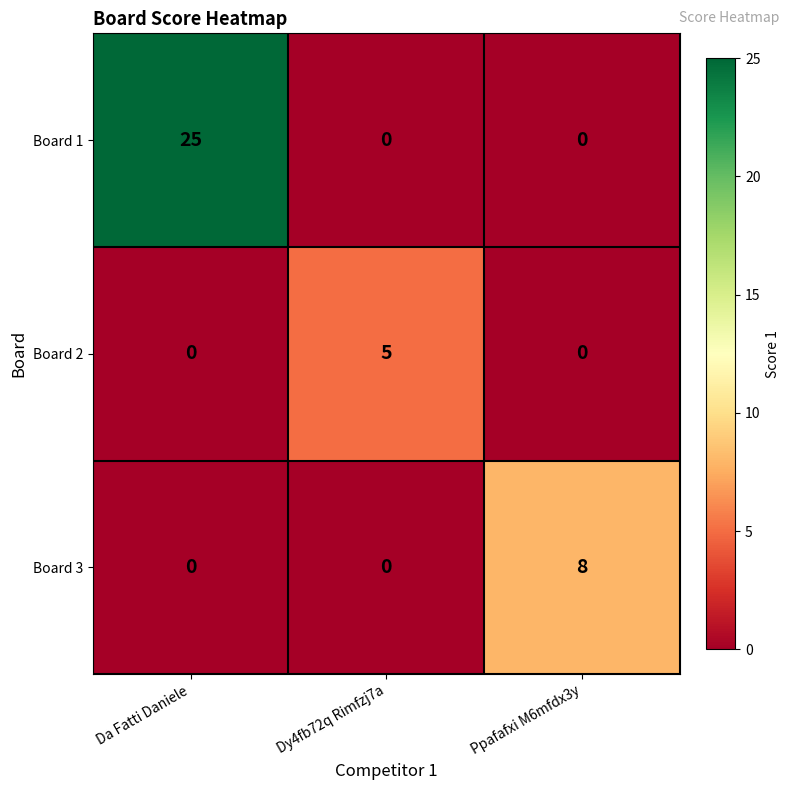

Is it true that Board 1 equals 0 at Ppafafxi M6mfdx3y?

True